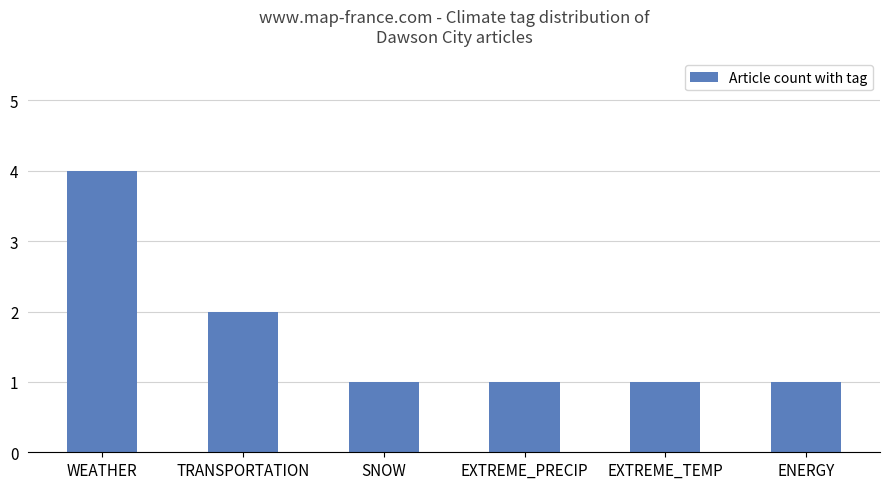

What position from the right is TRANSPORTATION?

5